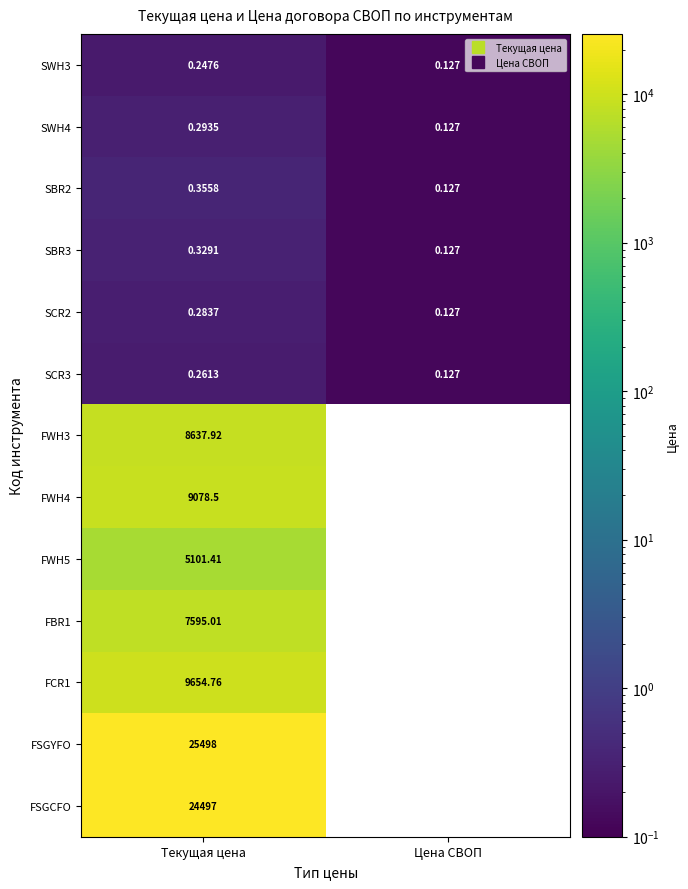

List the series in order of their peak value, lowest first.

SWH3, SCR3, SCR2, SWH4, SBR3, SBR2, FWH5, FBR1, FWH3, FWH4, FCR1, FSGCFO, FSGYFO